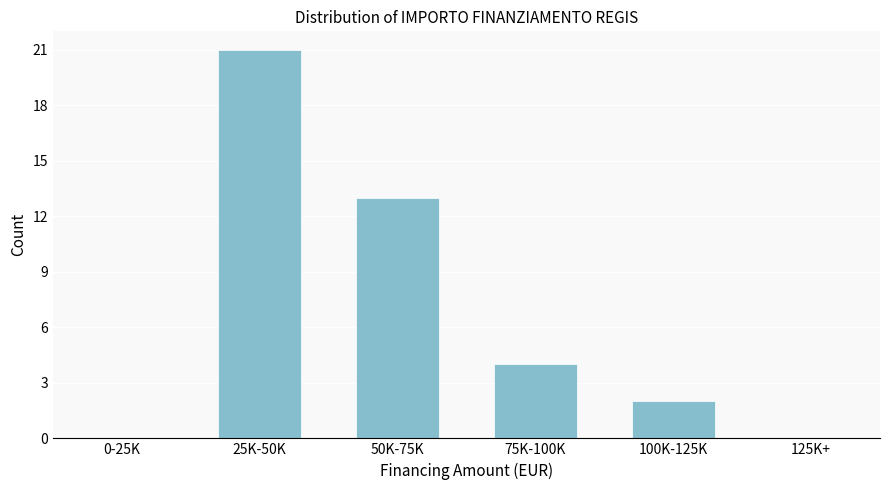

Reading right to left, list all the values displayed in this chart.

125K+=0	100K-125K=2	75K-100K=4	50K-75K=13	25K-50K=21	0-25K=0